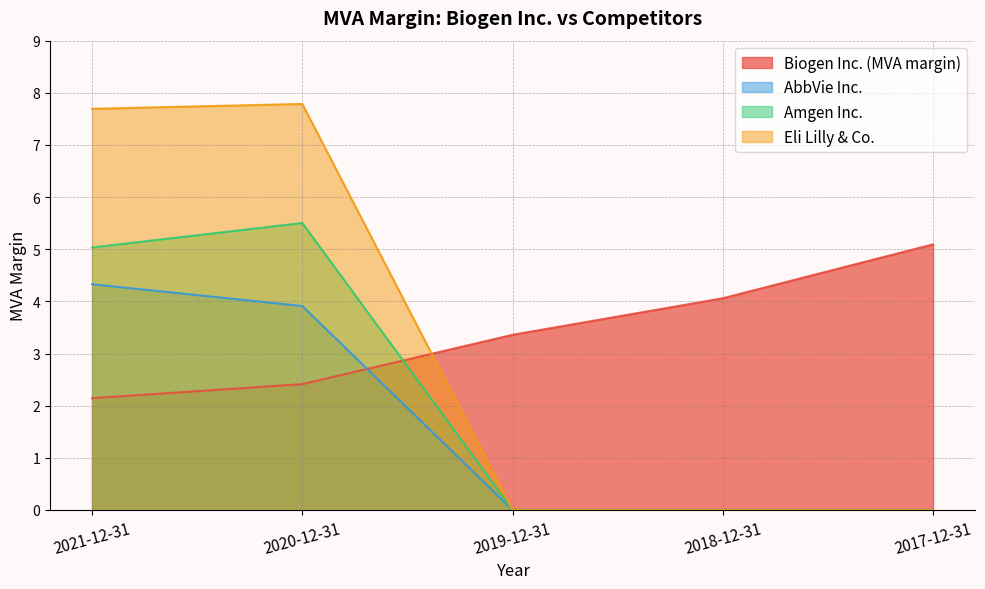

How many lines are shown in the chart?

4